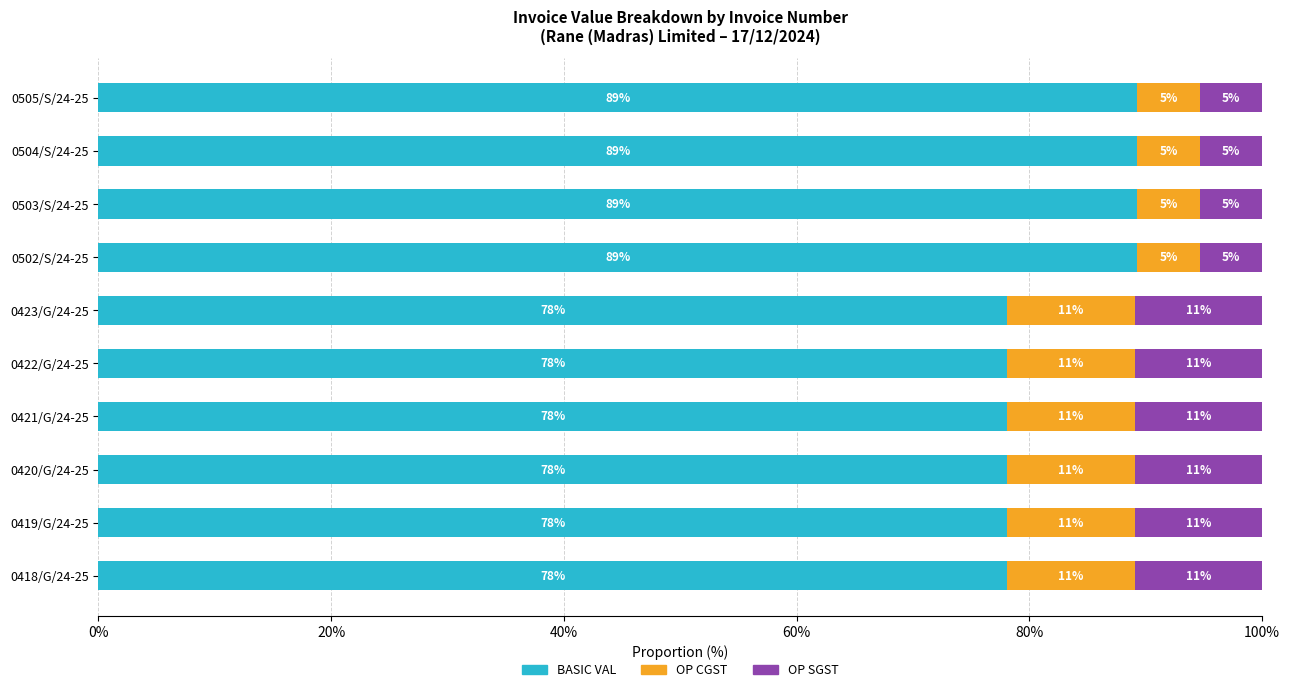

Reading right to left, extract all data points from this chart.

BASIC VAL: 89.3	89.3	89.3	89.3	78.1	78.1	78.1	78.1	78.1	78.1
OP CGST: 5.4	5.4	5.4	5.4	10.9	10.9	10.9	10.9	10.9	10.9
OP SGST: 5.4	5.4	5.4	5.4	10.9	10.9	10.9	10.9	10.9	10.9